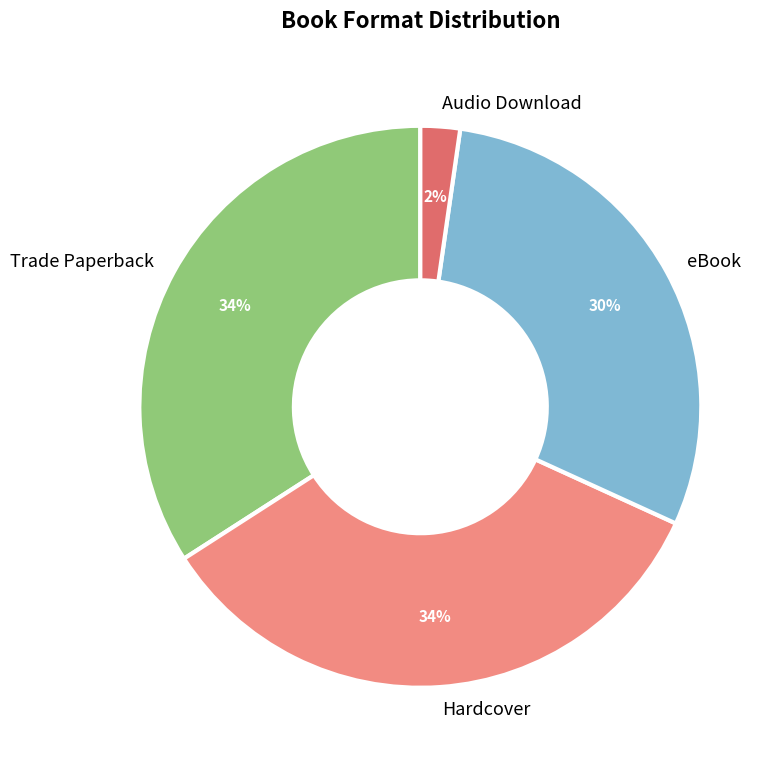

Between eBook and Audio Download, which is larger?

eBook